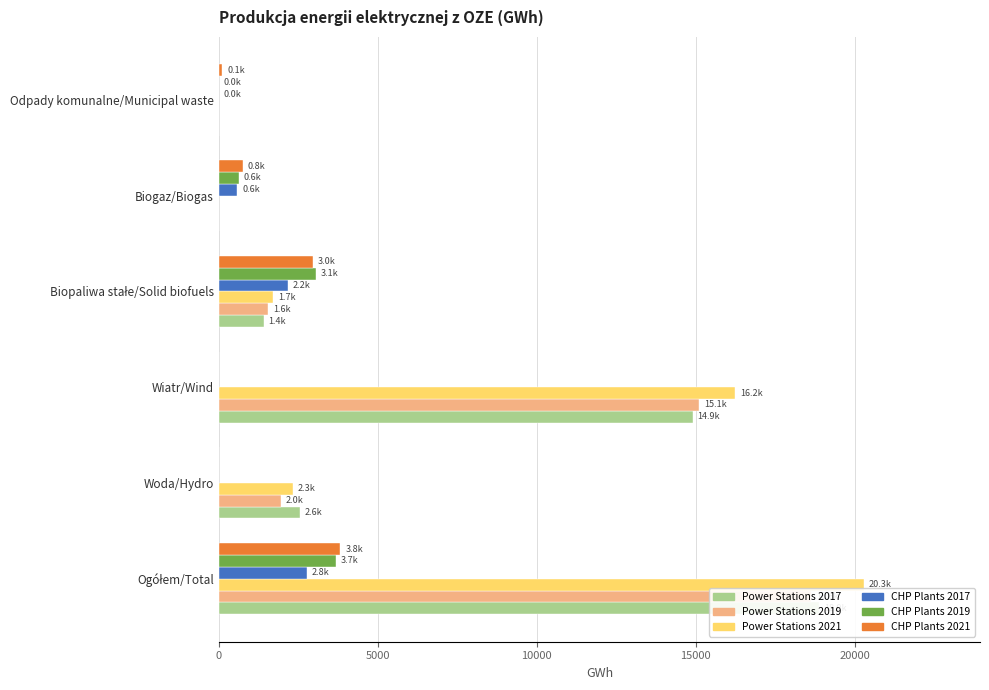

What is the value of the CHP Plants 2019 bar at the 5th from the left?

629.5